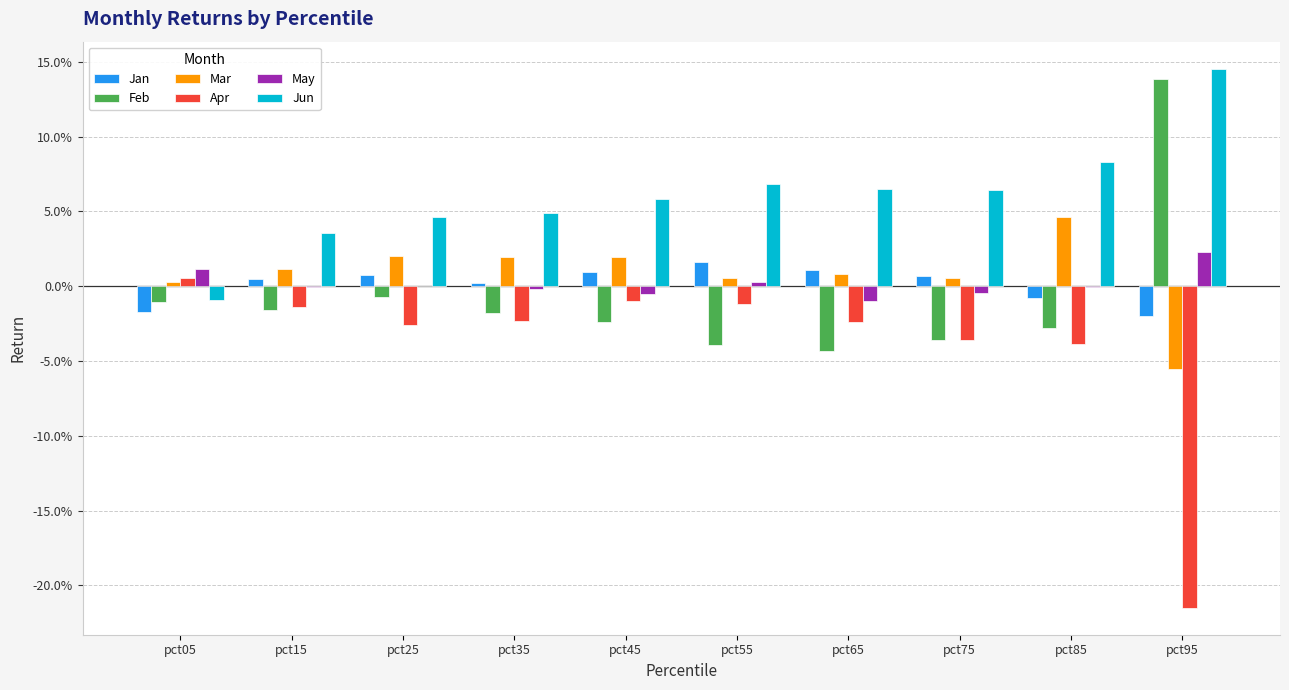

Between pct65 and pct75, which series saw the biggest shift?

Apr